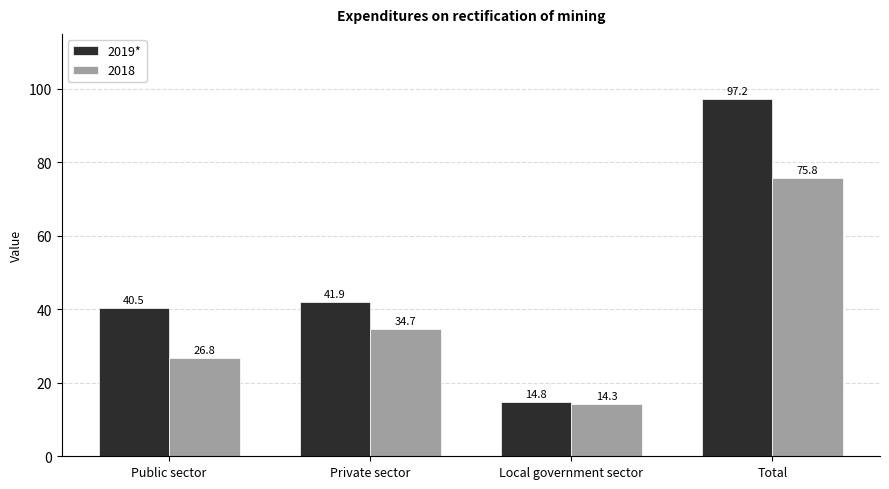

Does the chart contain stacked bars?

No